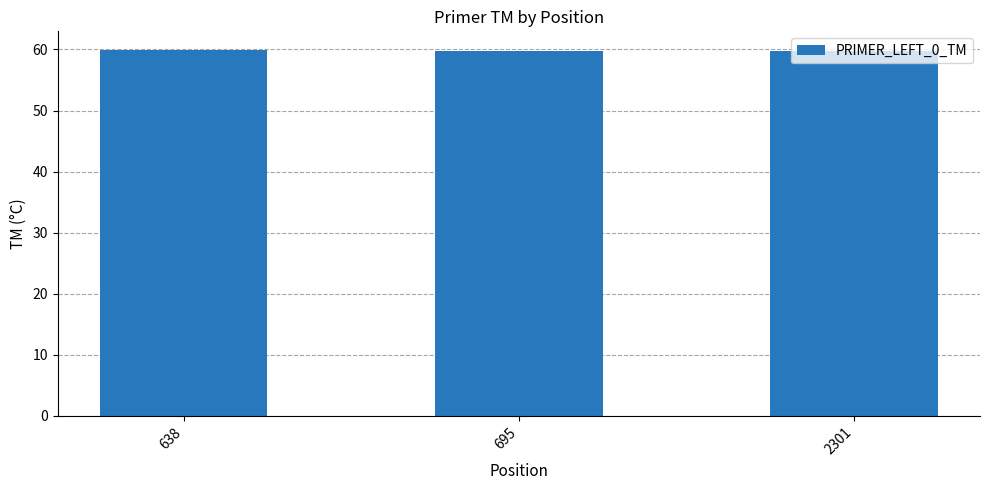

True or false: the data shows 87.9 at 695.

False